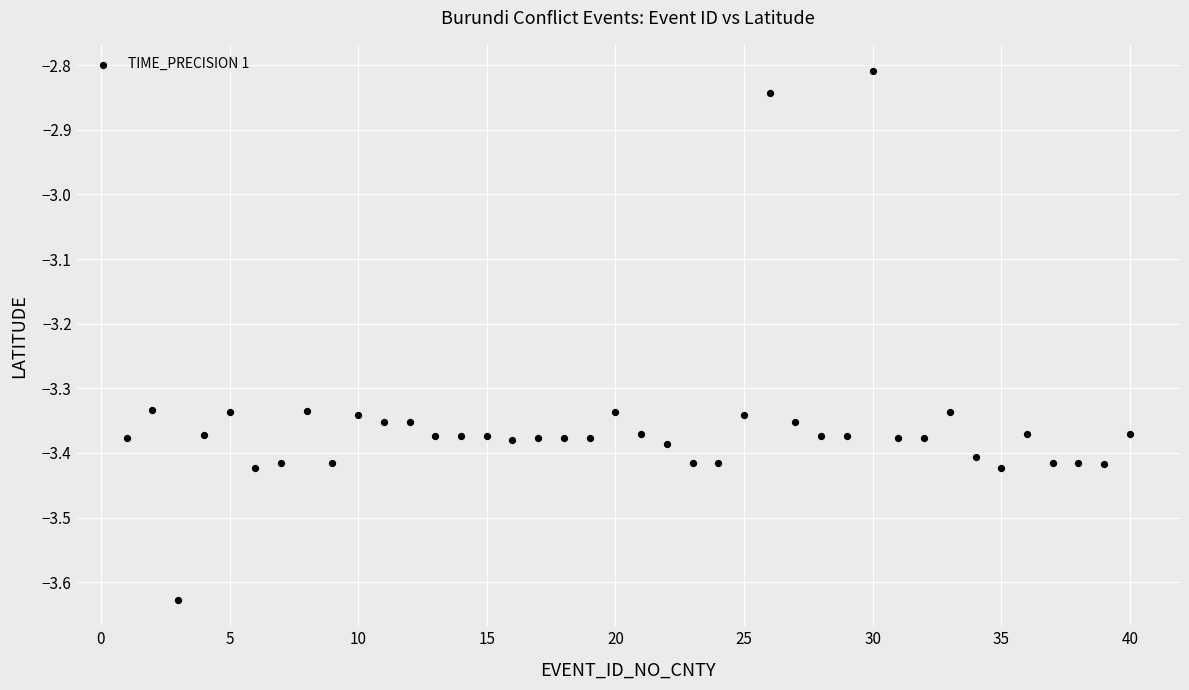

What is the range of X values (max minus min)?

39.0